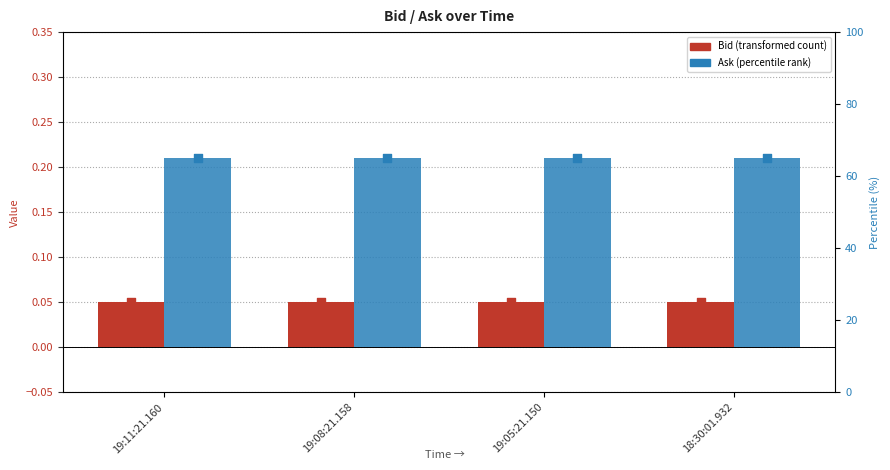

What is the total value across all series at 19:05:21.150?

0.3